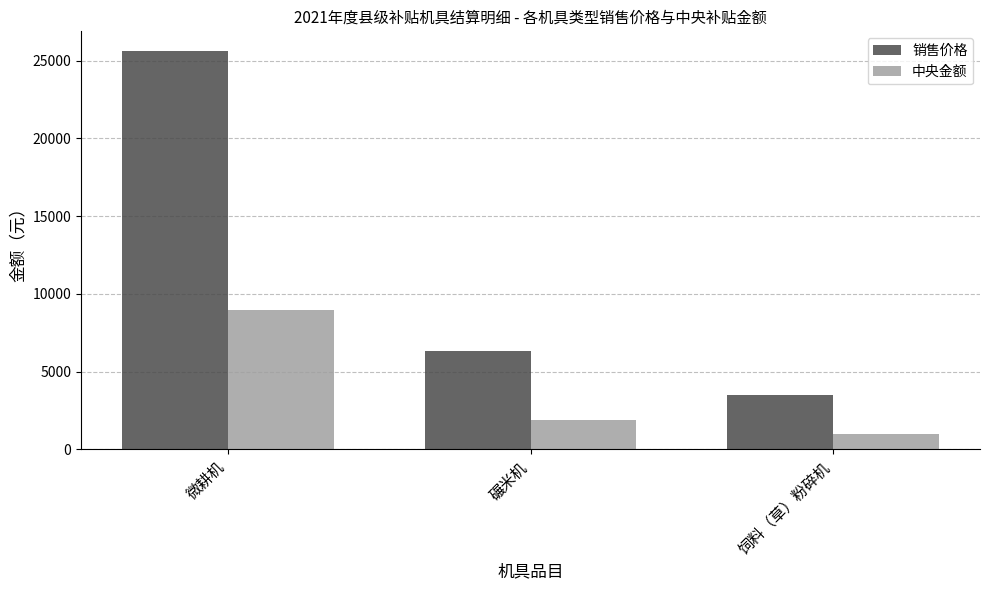

True or false: 中央金额 has a value of 3184 at 碾米机.

False